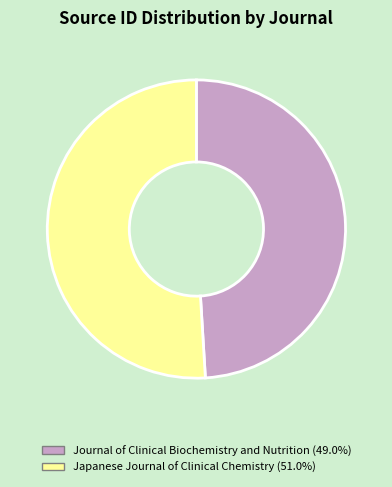

Which slice is the largest?

Japanese Journal of Clinical Chemistry